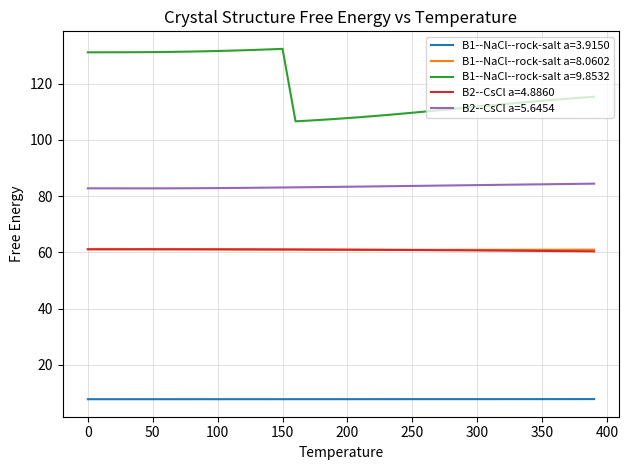

Which series has the largest total across all categories?

B1--NaCl--rock-salt a=9.8532